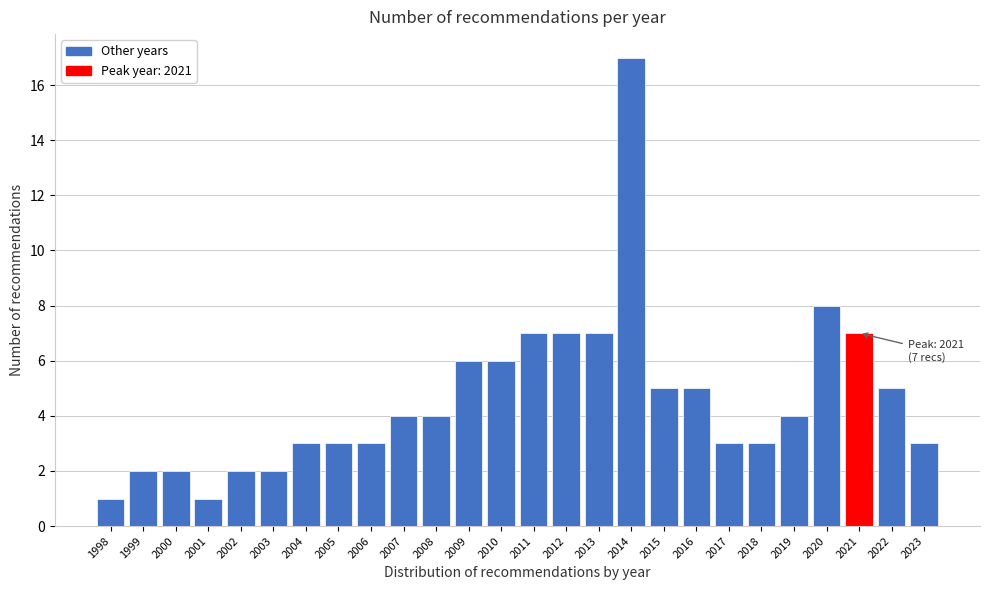

Reading left to right, transcribe all the data shown in this chart.

1	2	2	1	2	2	3	3	3	4	4	6	6	7	7	7	17	5	5	3	3	4	8	7	5	3